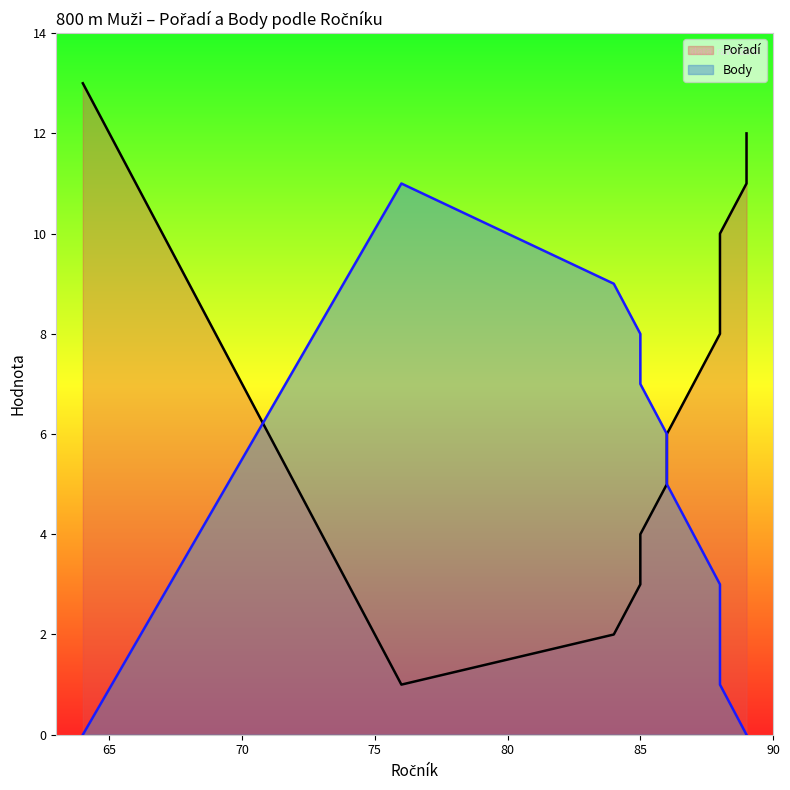

Is the value of Pořadí at 88 greater than the value of Body at 86?

Yes